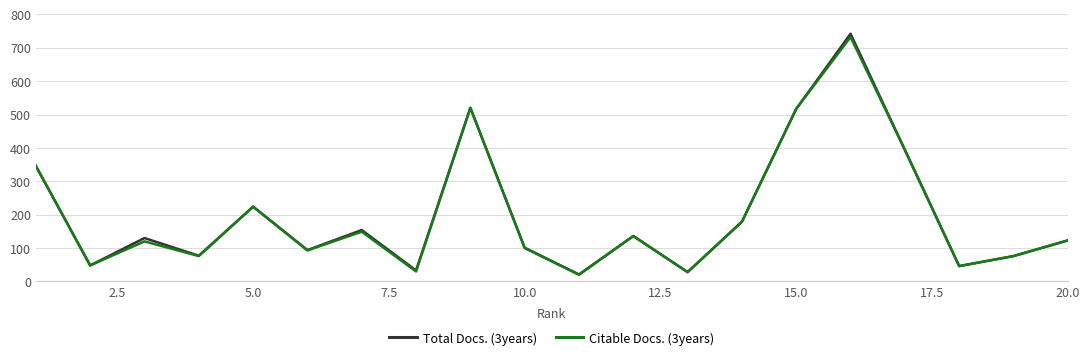

What is the smallest value displayed?

20